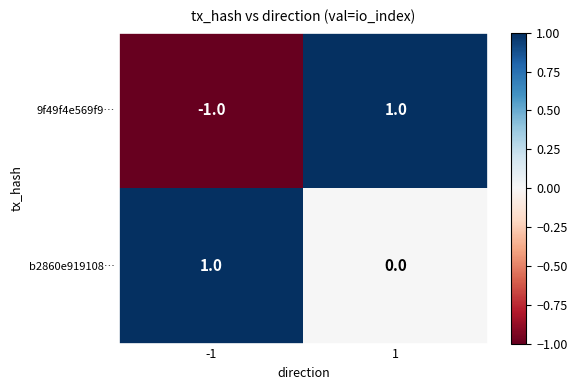

The value of b2860e919108… at 1 is 0. True or false?

True